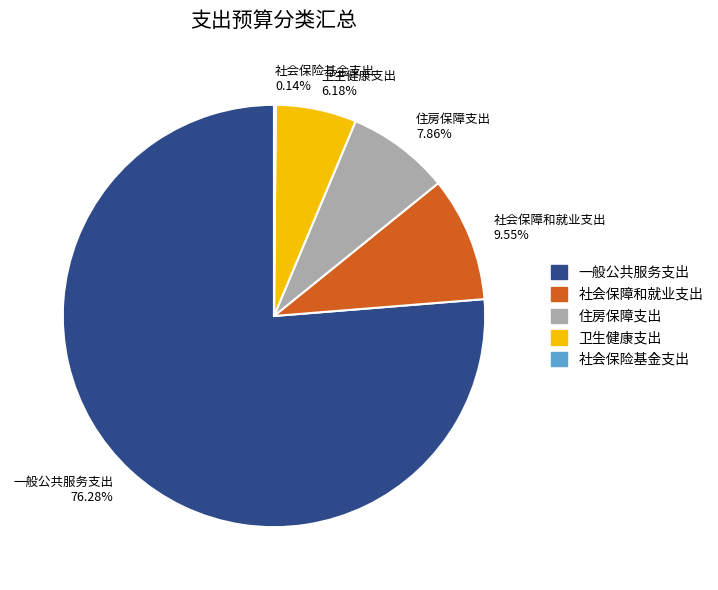

Which slice is the largest?

一般公共服务支出